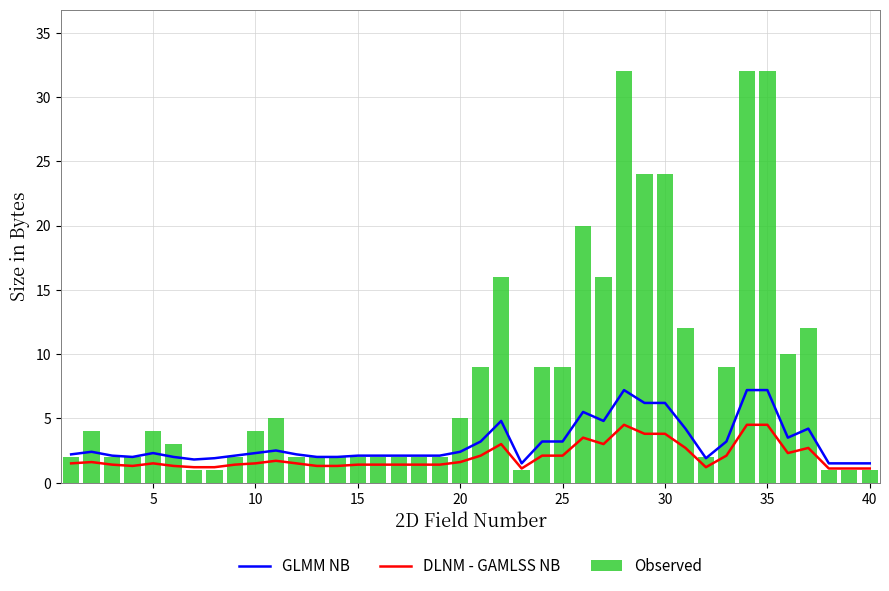

What is the sum of all Observed values?

323